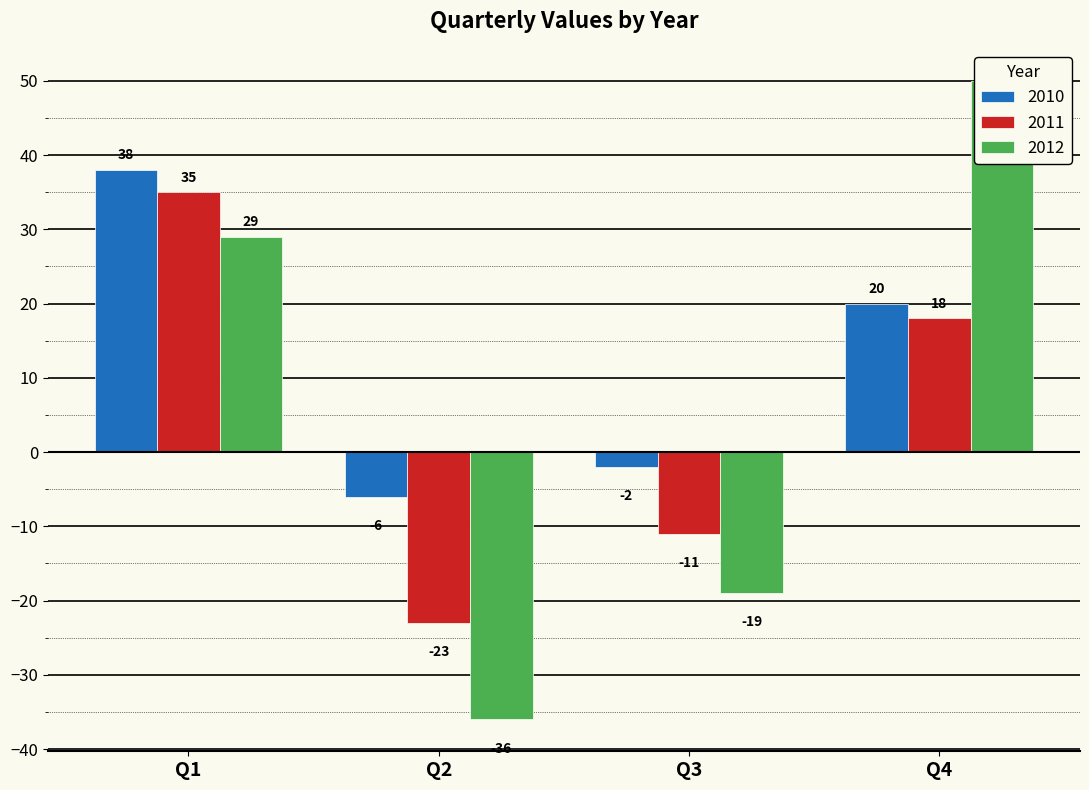

How many series are shown in this chart?

3